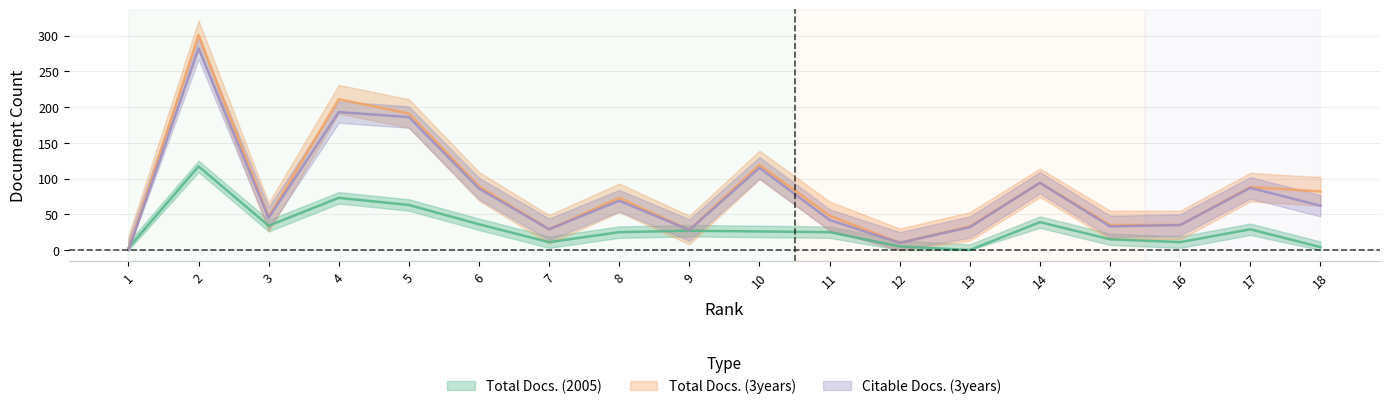

At which category does Citable Docs. (3years) reach its first local peak?

2